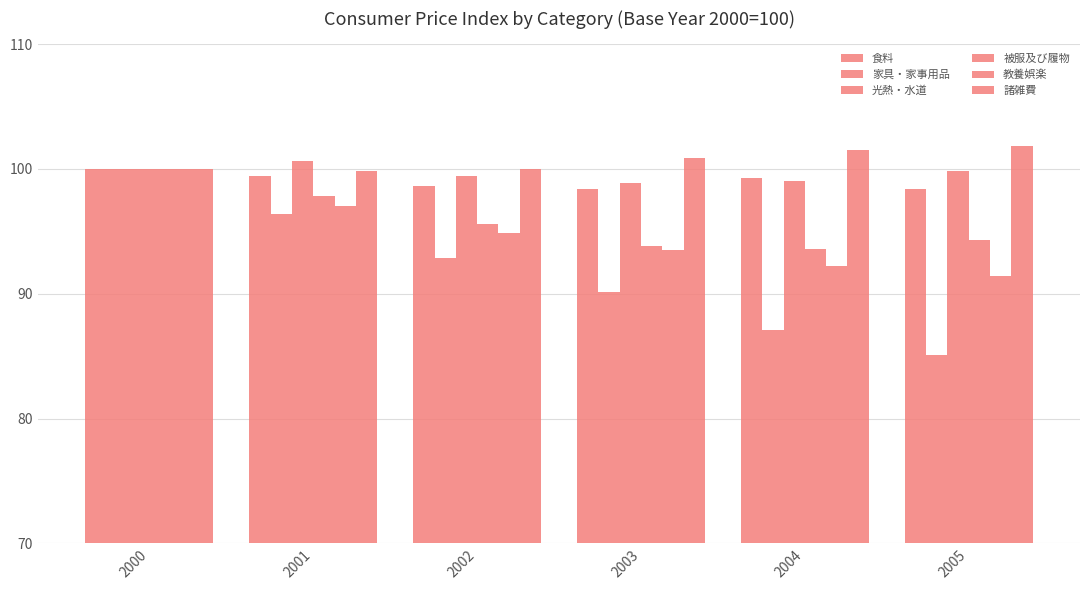

Reading left to right, extract all data points from this chart.

食料: 100.0	99.4	98.6	98.4	99.3	98.4
家具・家事用品: 100.0	96.4	92.9	90.1	87.1	85.1
光熱・水道: 100.0	100.6	99.4	98.9	99.0	99.8
被服及び履物: 100.0	97.8	95.6	93.8	93.6	94.3
教養娯楽: 100.0	97.0	94.9	93.5	92.2	91.4
諸雑費: 100.0	99.8	100.0	100.9	101.5	101.8